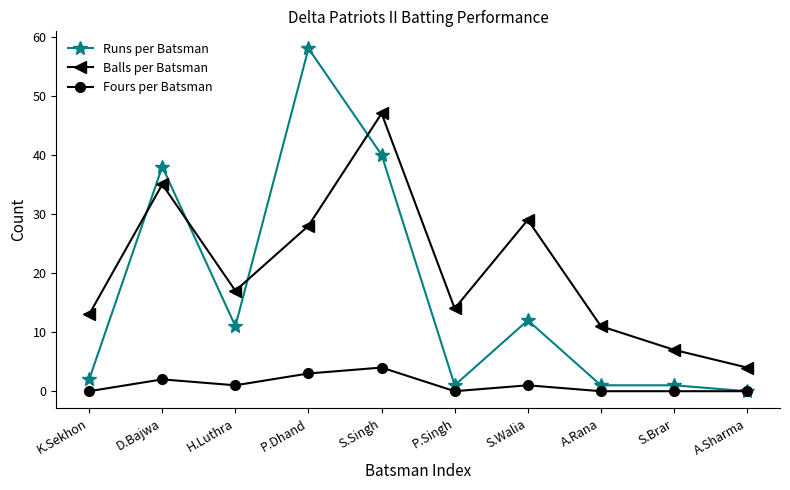

Rank the series by their average value, from lowest to highest.

Fours per Batsman, Runs per Batsman, Balls per Batsman